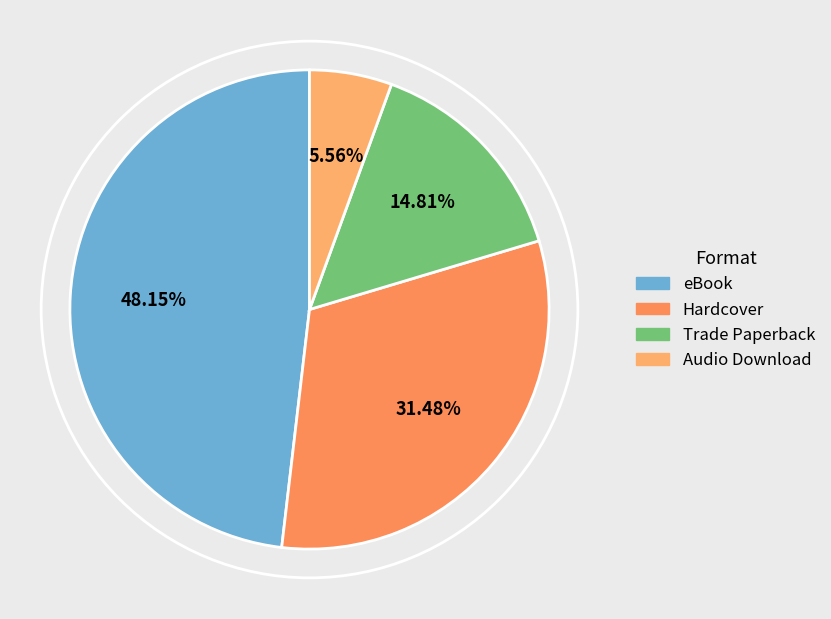

Which slice is the smallest?

Audio Download